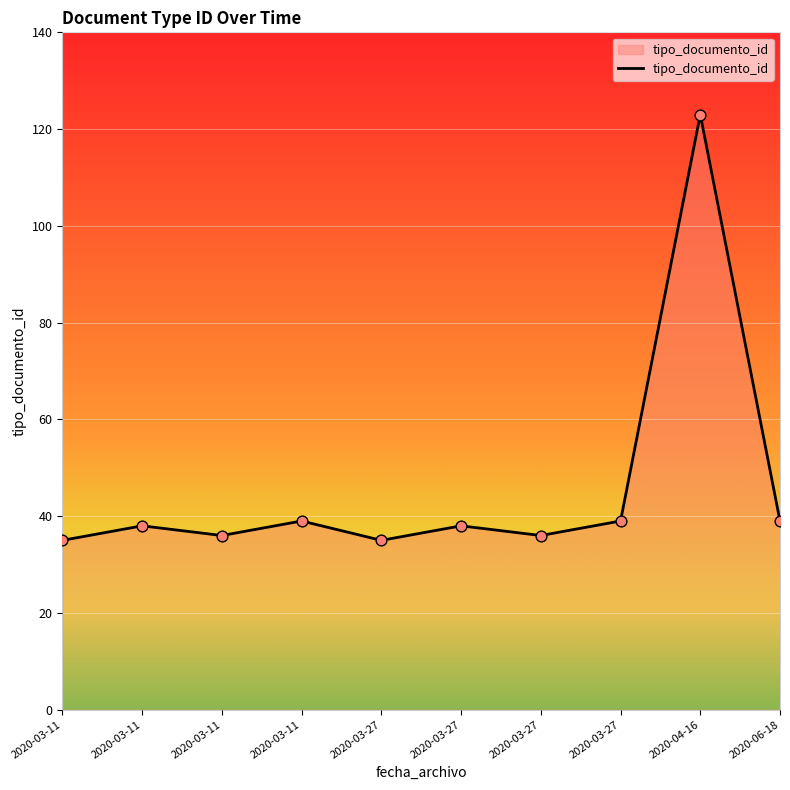

Which has a higher value, 2020-03-11 or 2020-03-11?

2020-03-11